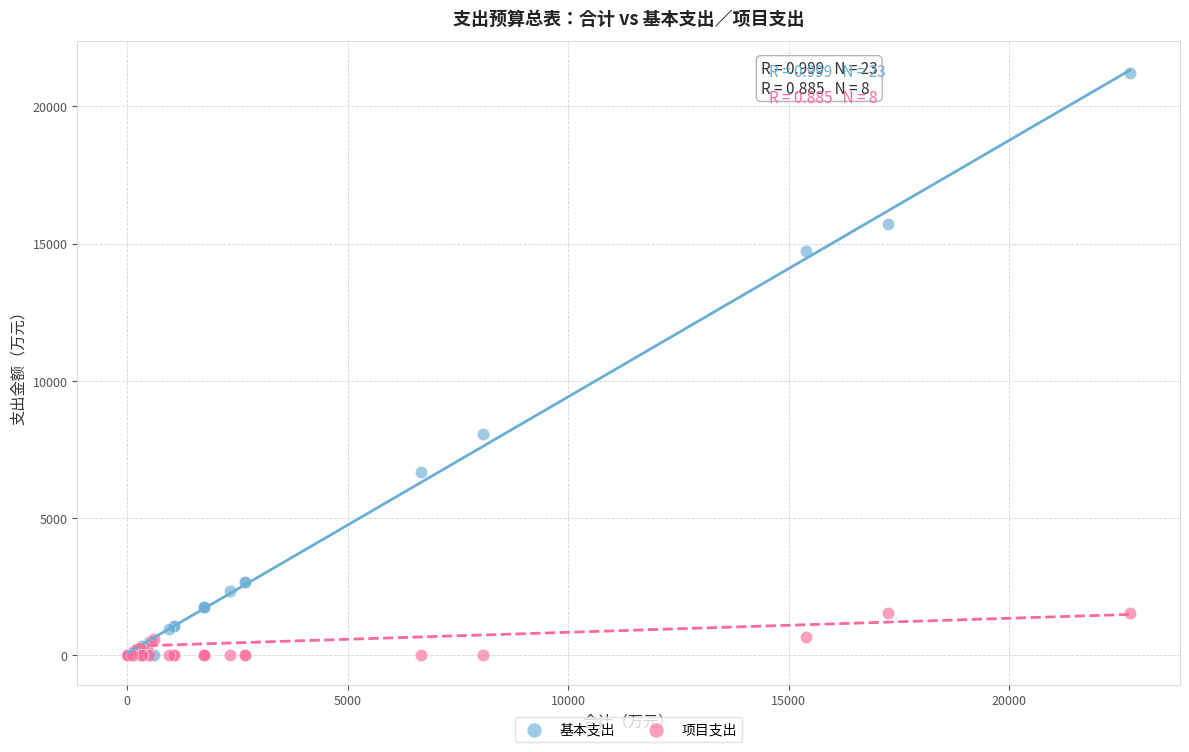

Across all series, what Y value is closest to 10600?

8079.1